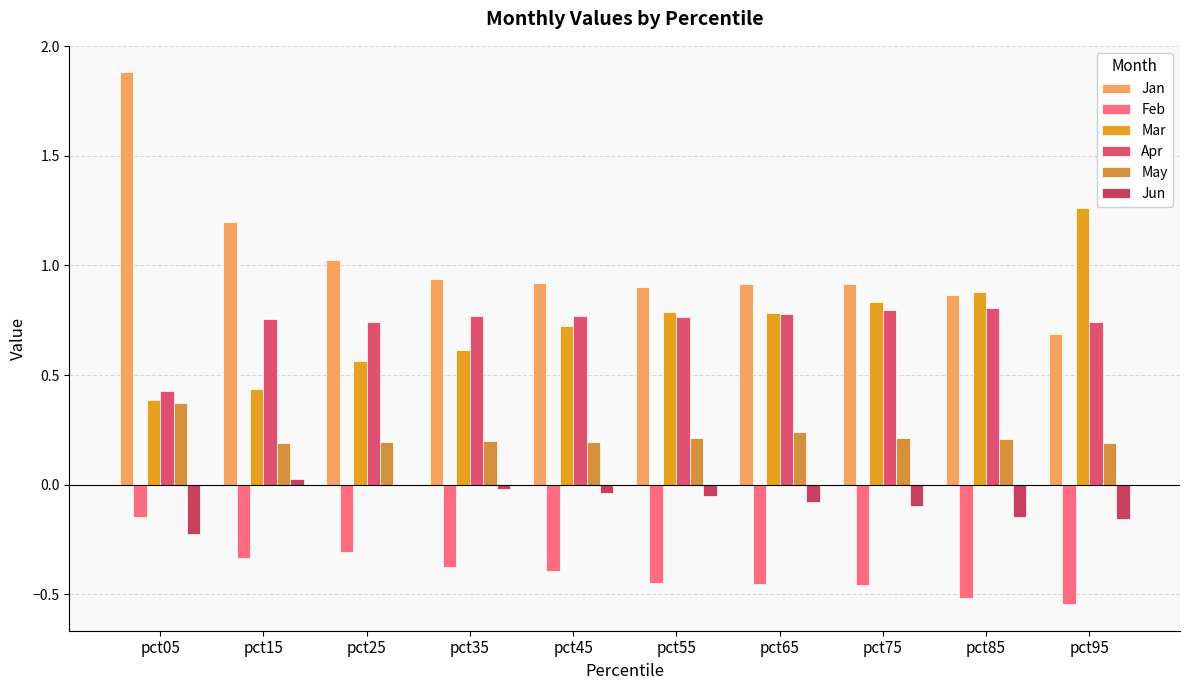

How many groups of bars are there?

10